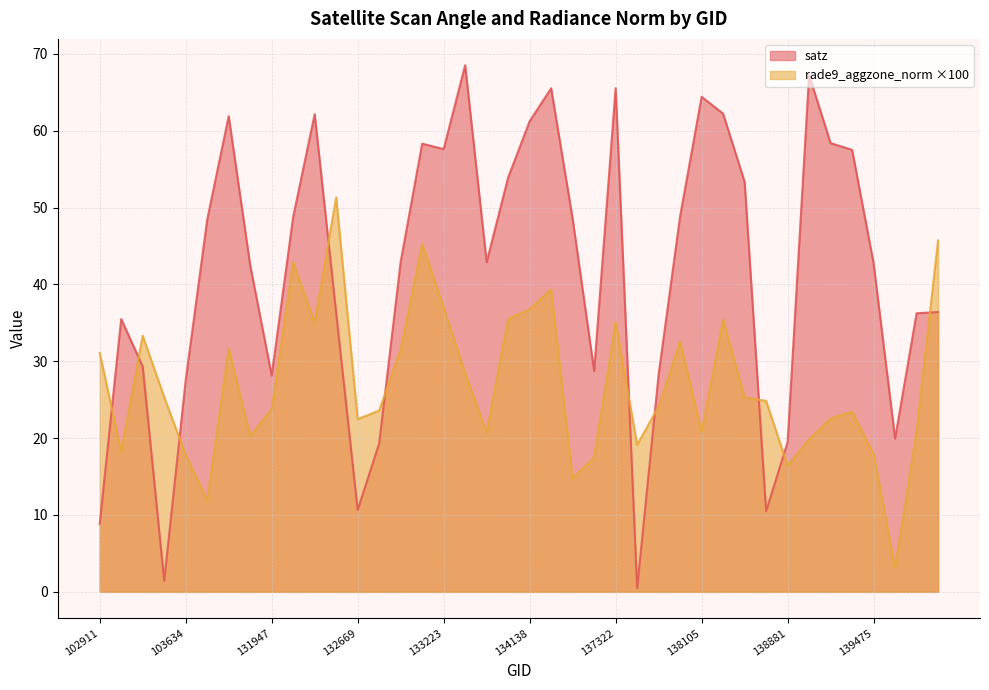

What is the minimum value shown in the chart?

0.5